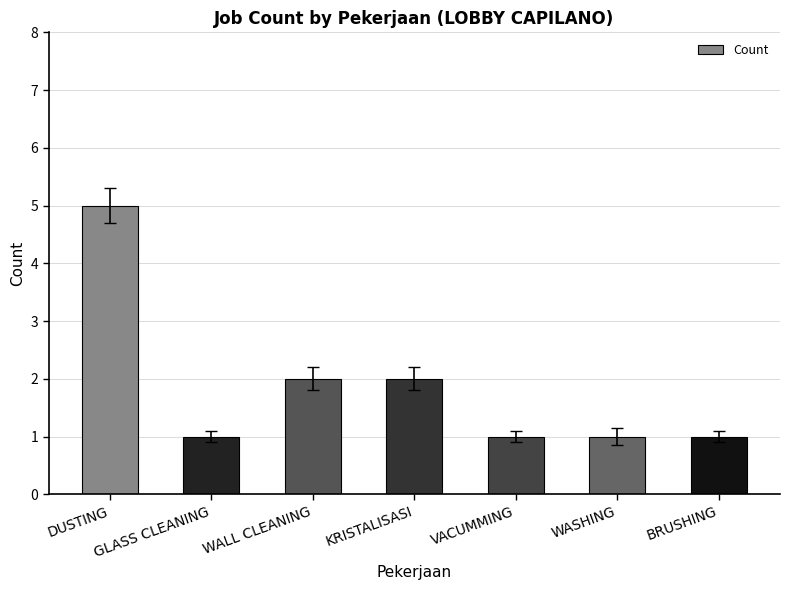

What is the value of the 4th bar from the left?

2